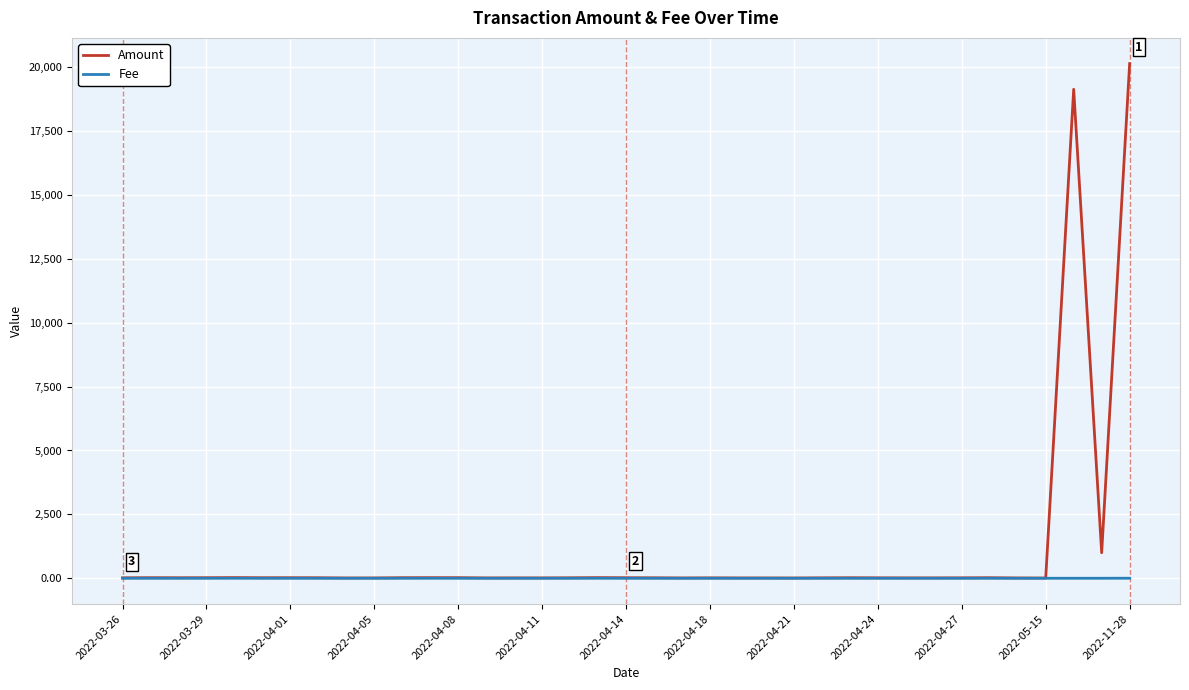

List the series in order of their overall mean, lowest first.

Fee, Amount